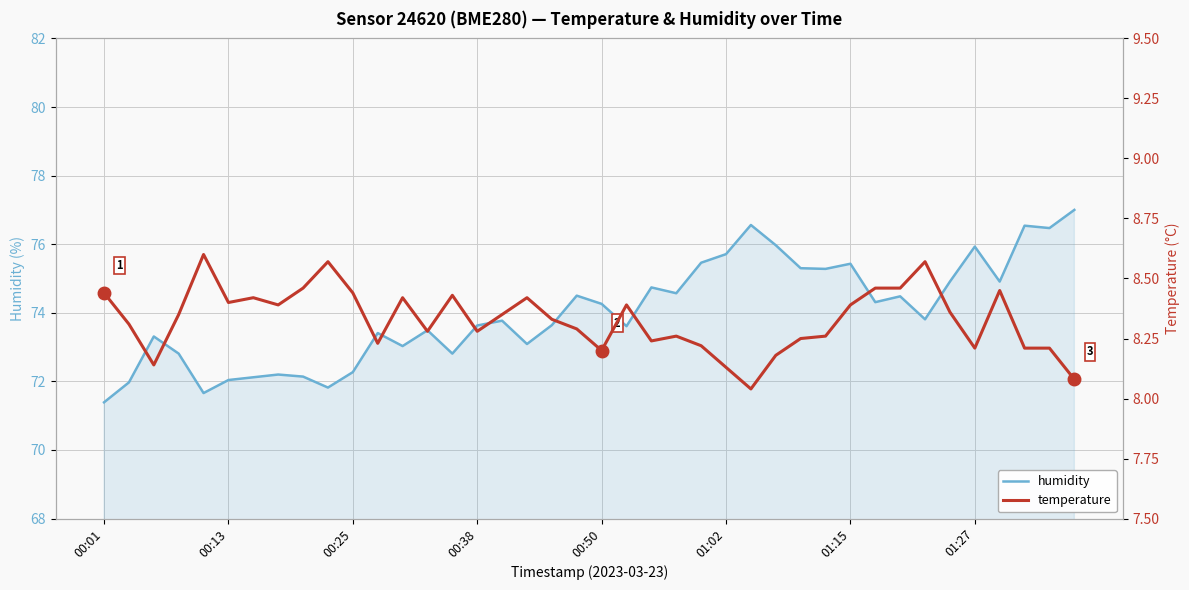

What is the lowest value of the humidity series?

71.4